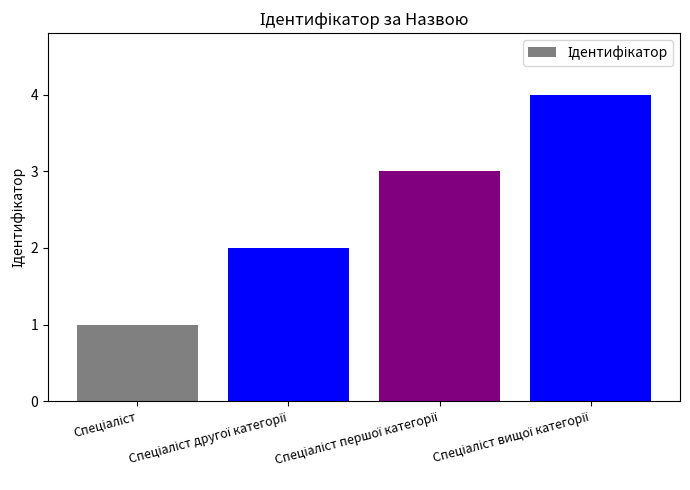

What is the sum of all values?

10